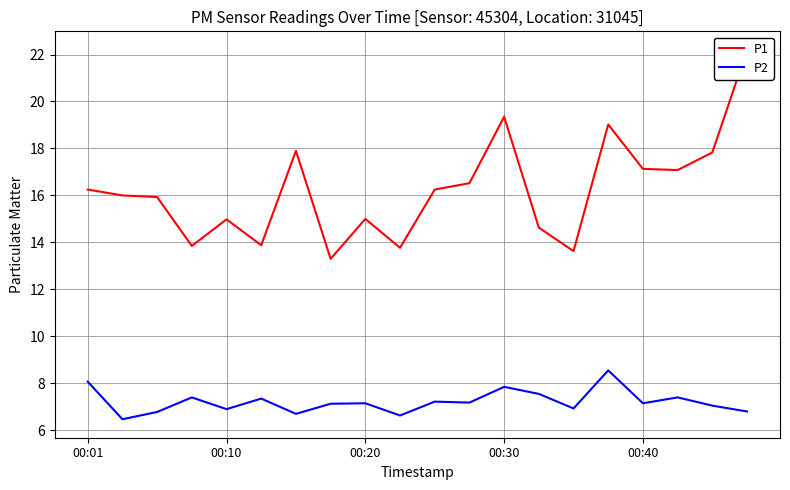

How many lines are shown in the chart?

2